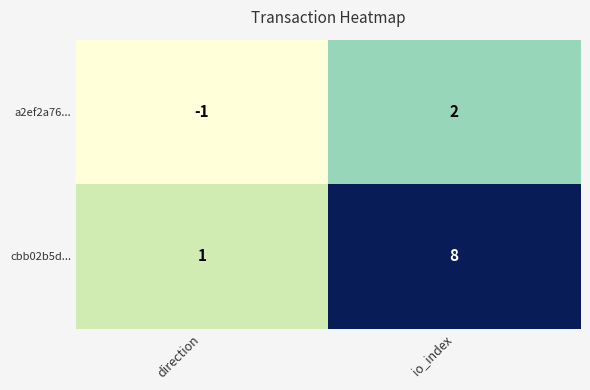

Is it true that a2ef2a76... equals 3 at io_index?

False